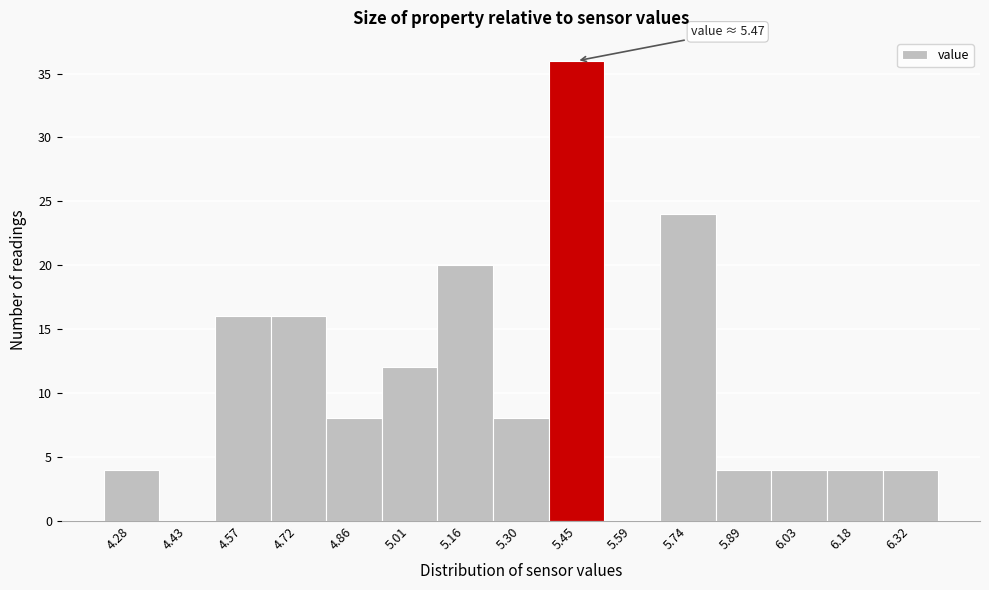

Reading left to right, what are all the values shown in this chart?

4.28=4	4.43=0	4.57=16	4.72=16	4.86=8	5.01=12	5.16=20	5.30=8	5.45=36	5.59=0	5.74=24	5.89=4	6.03=4	6.18=4	6.32=4